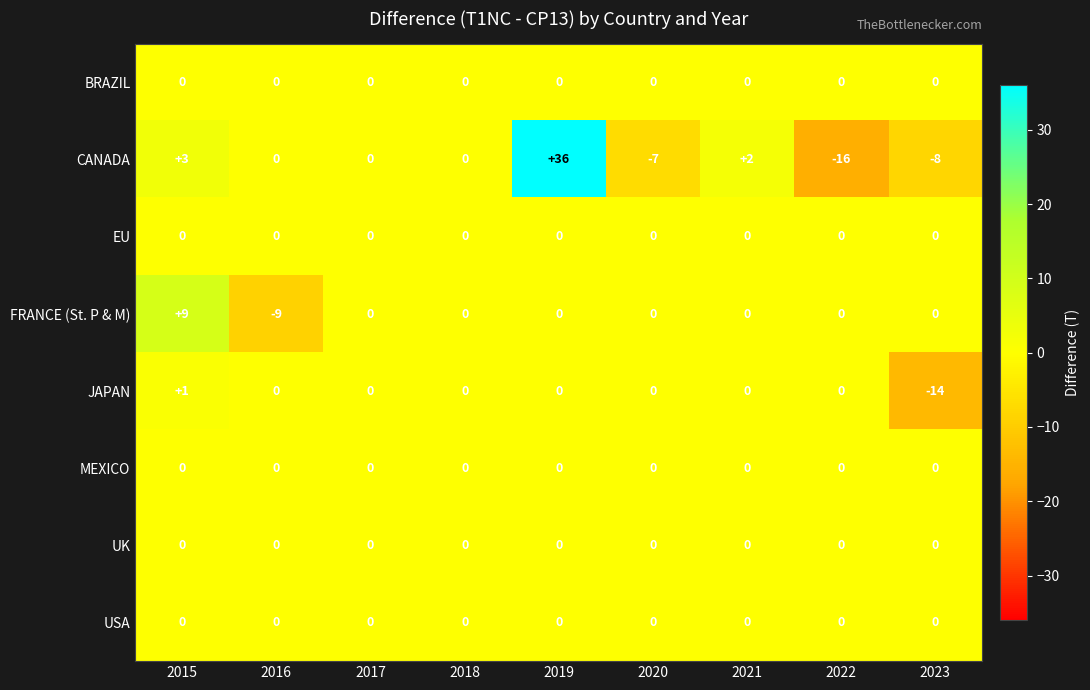

Is it true that JAPAN equals 6 at 2016?

False